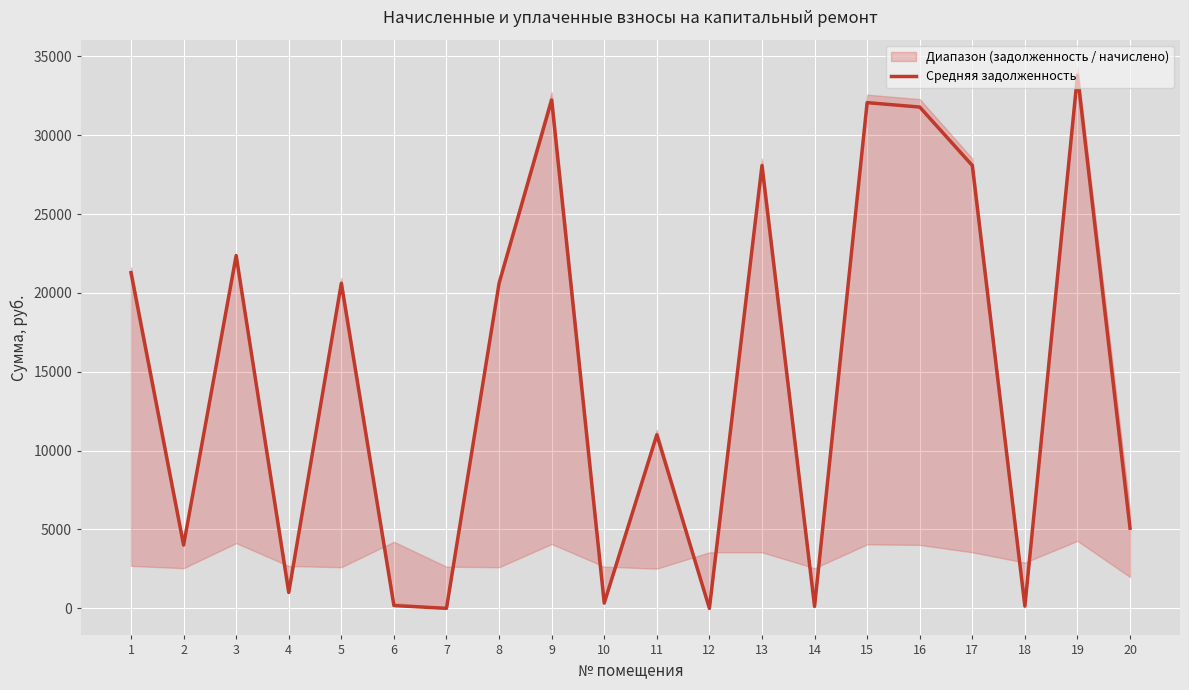

At which category does the chart reach its minimum across all series?

7